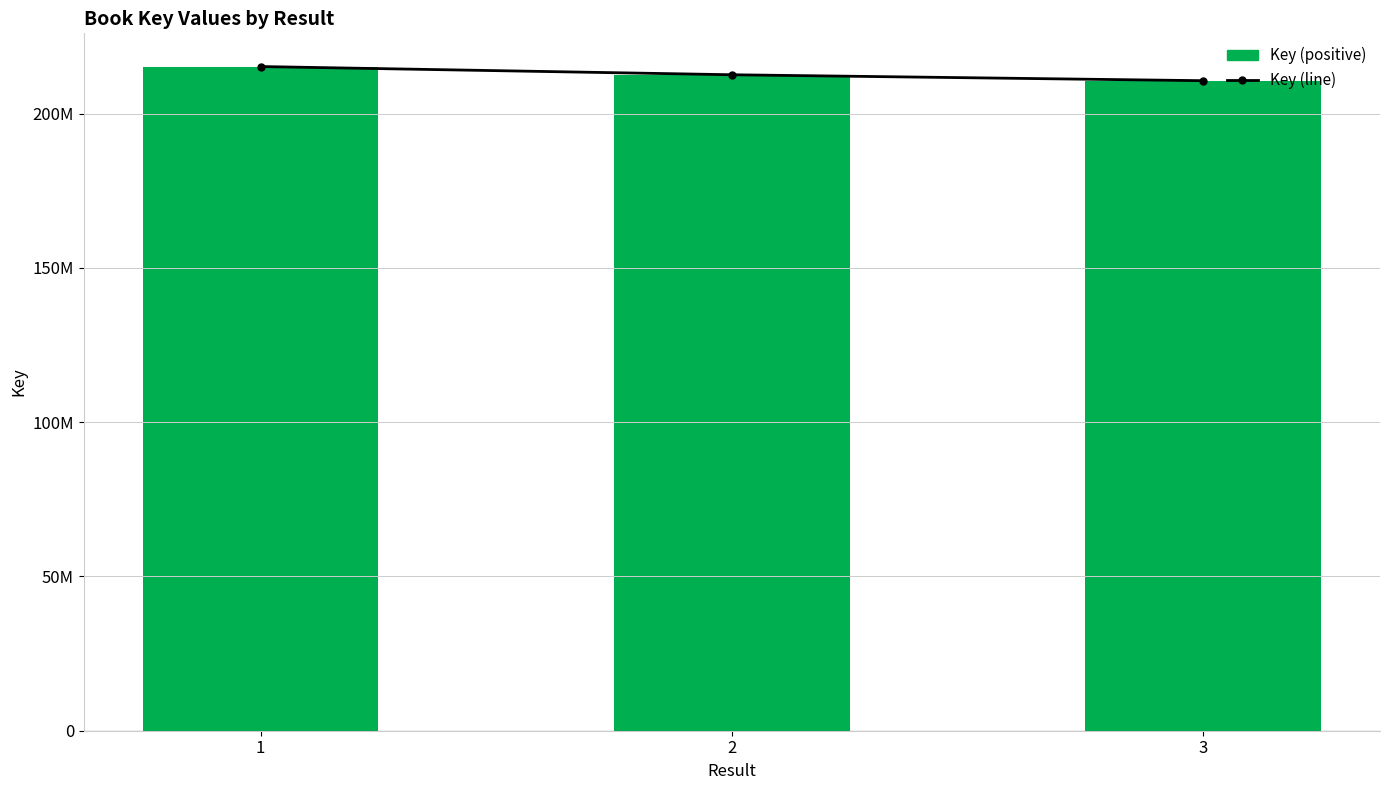

How many values in the Key series exceed 212578849?

1